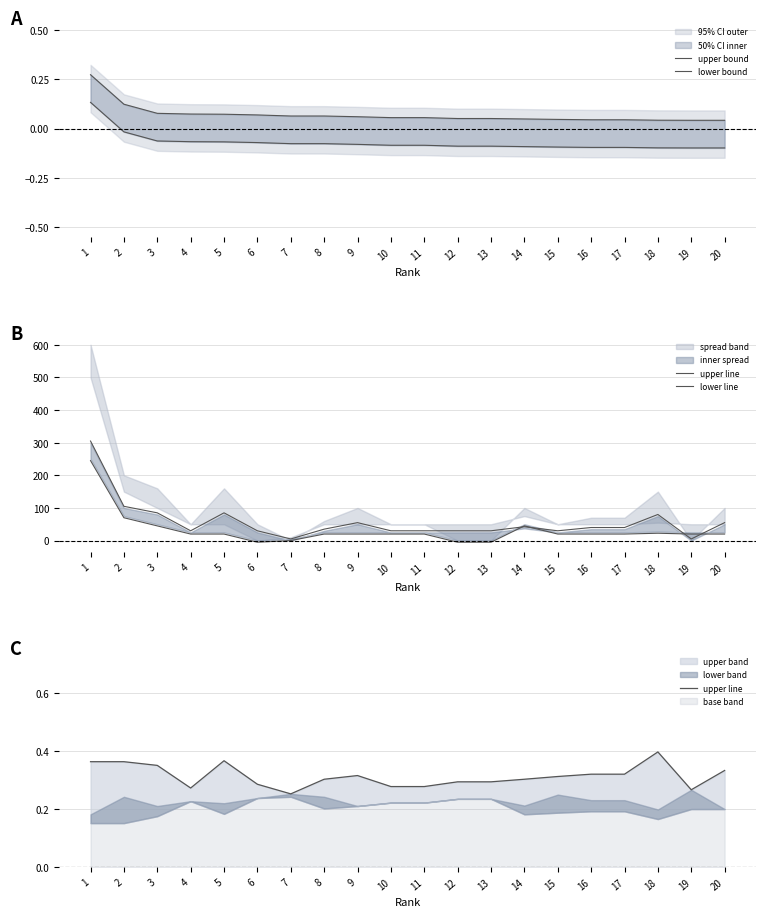

Count the number of categories in the chart.

20